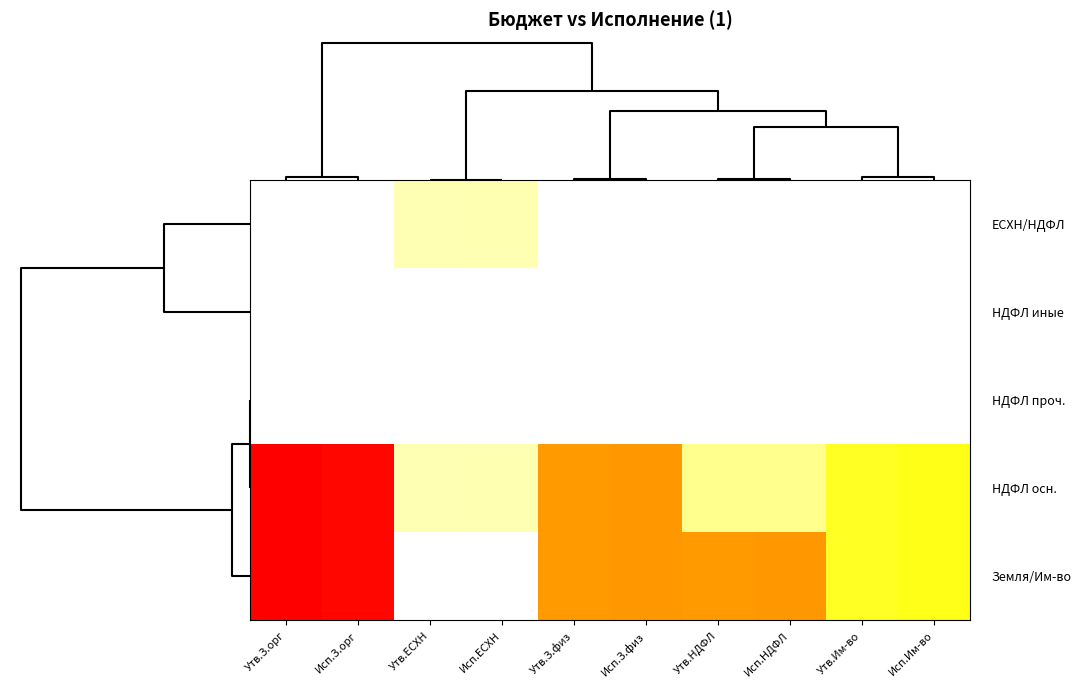

At which category is the sum across all series the highest?

Утв.З.орг